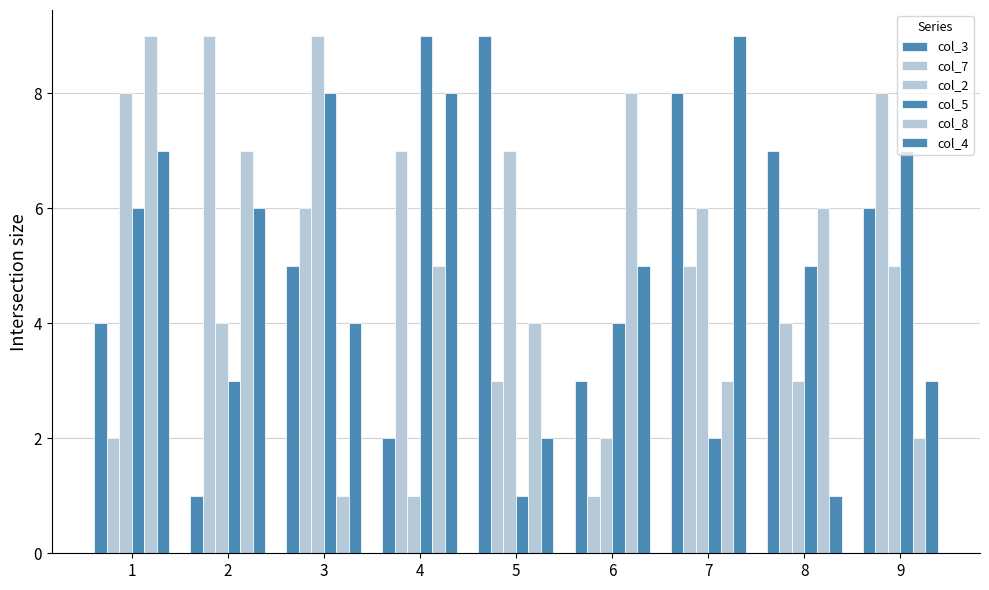

The col_3 series shows 3 at 6. True or false?

True